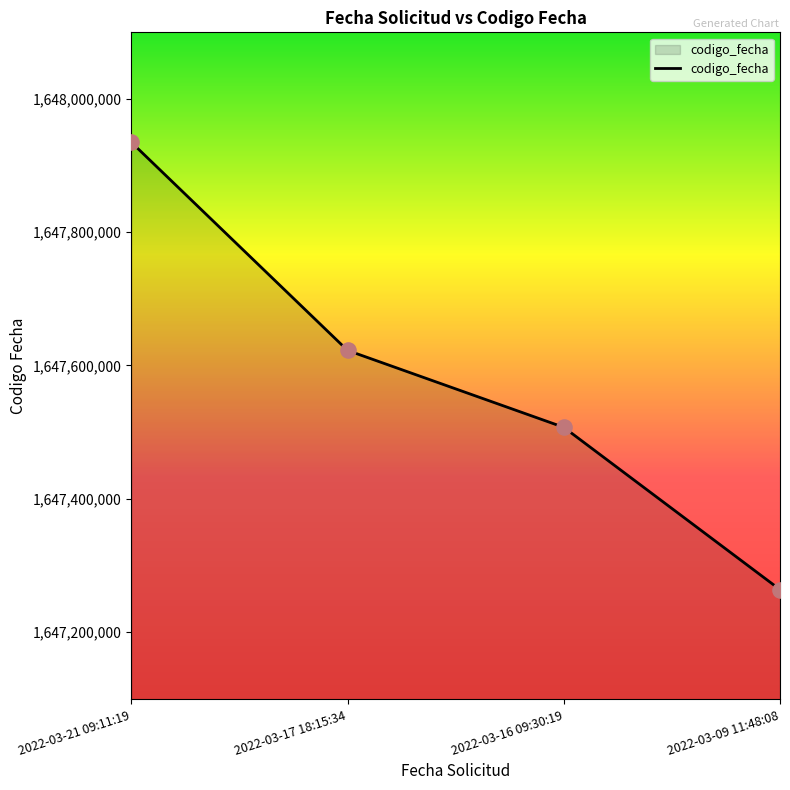

What is the change in value from 2022-03-21 09:11:19 to 2022-03-16 09:30:19?

-427495